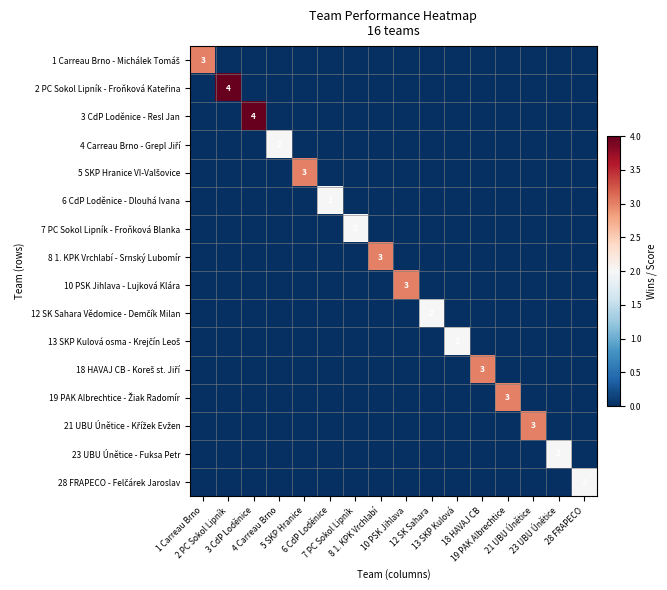

How many data points does each series have?

16